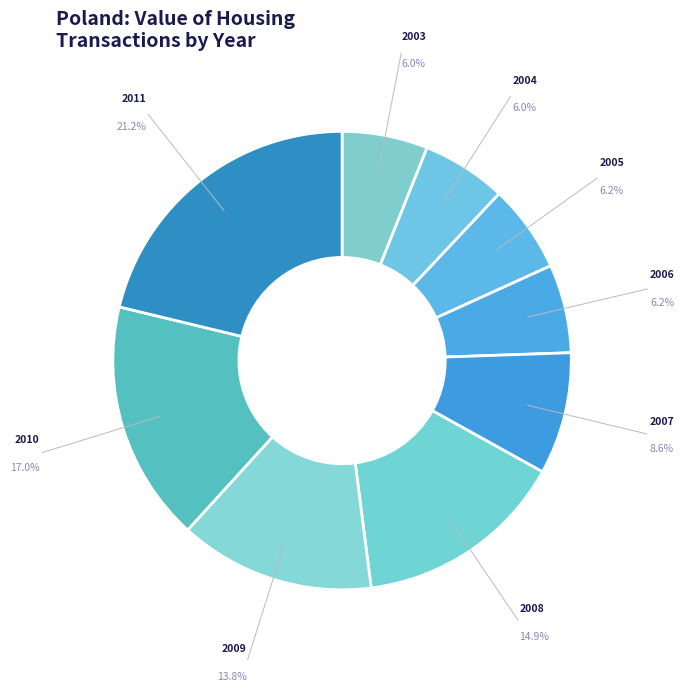

How many slices are in this pie chart?

9